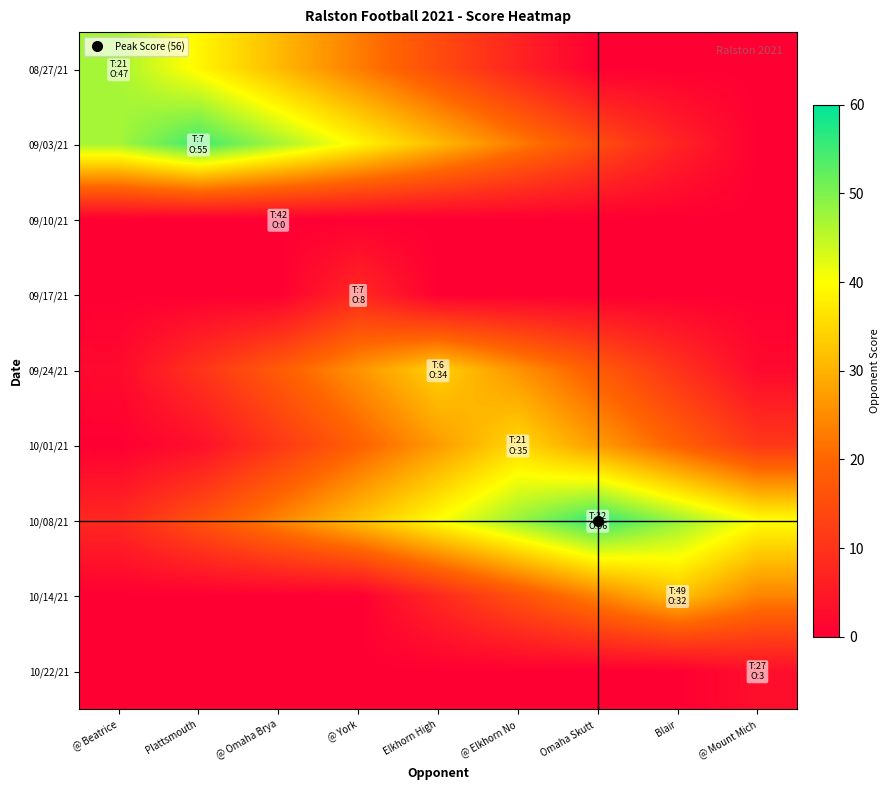

Between @ York and Blair, which is larger?

@ York